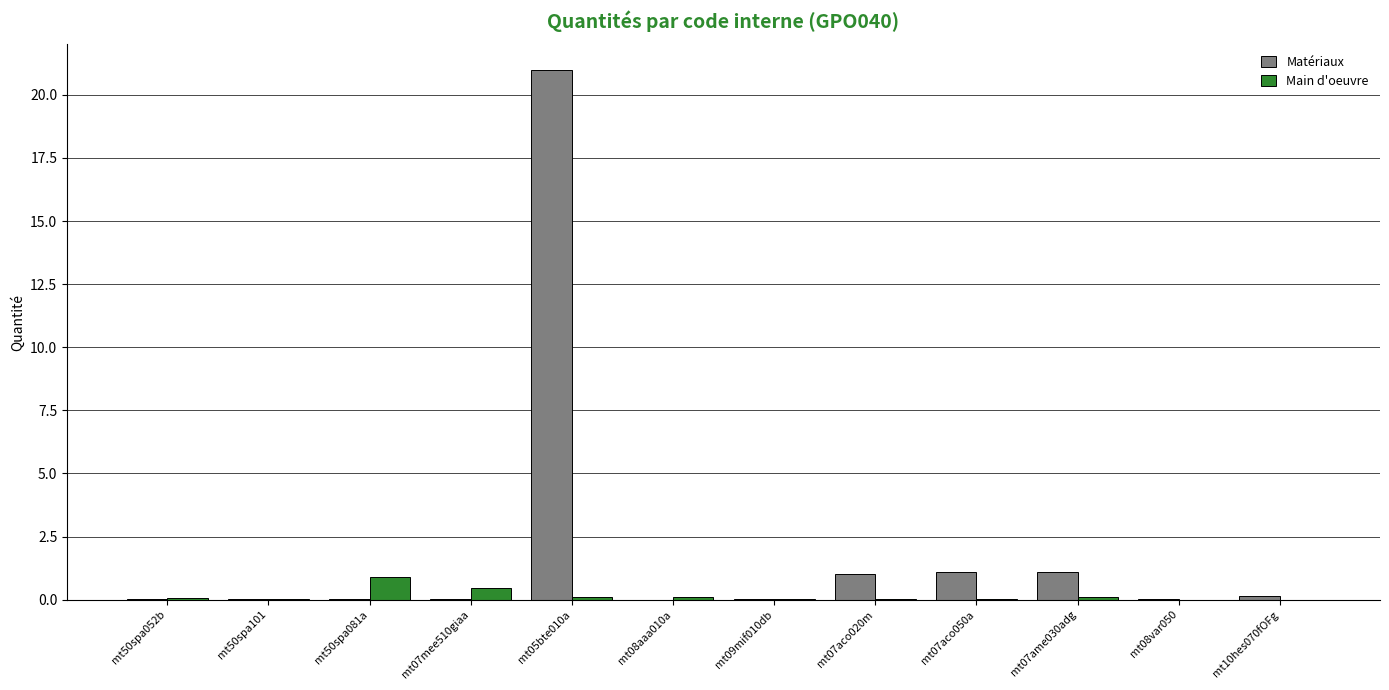

Which series has the largest total across all categories?

Matériaux